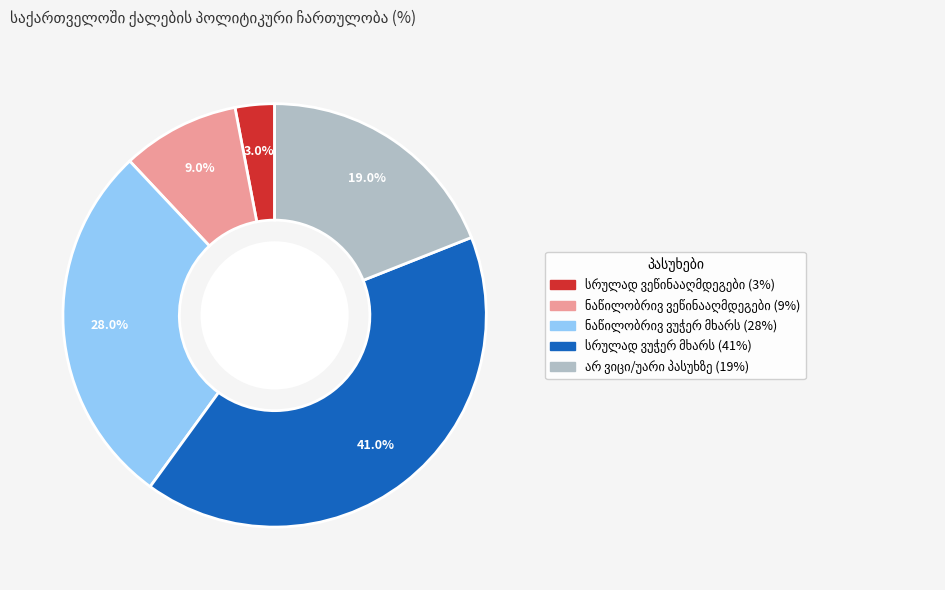

Is there any slice that represents more than half of the pie?

No